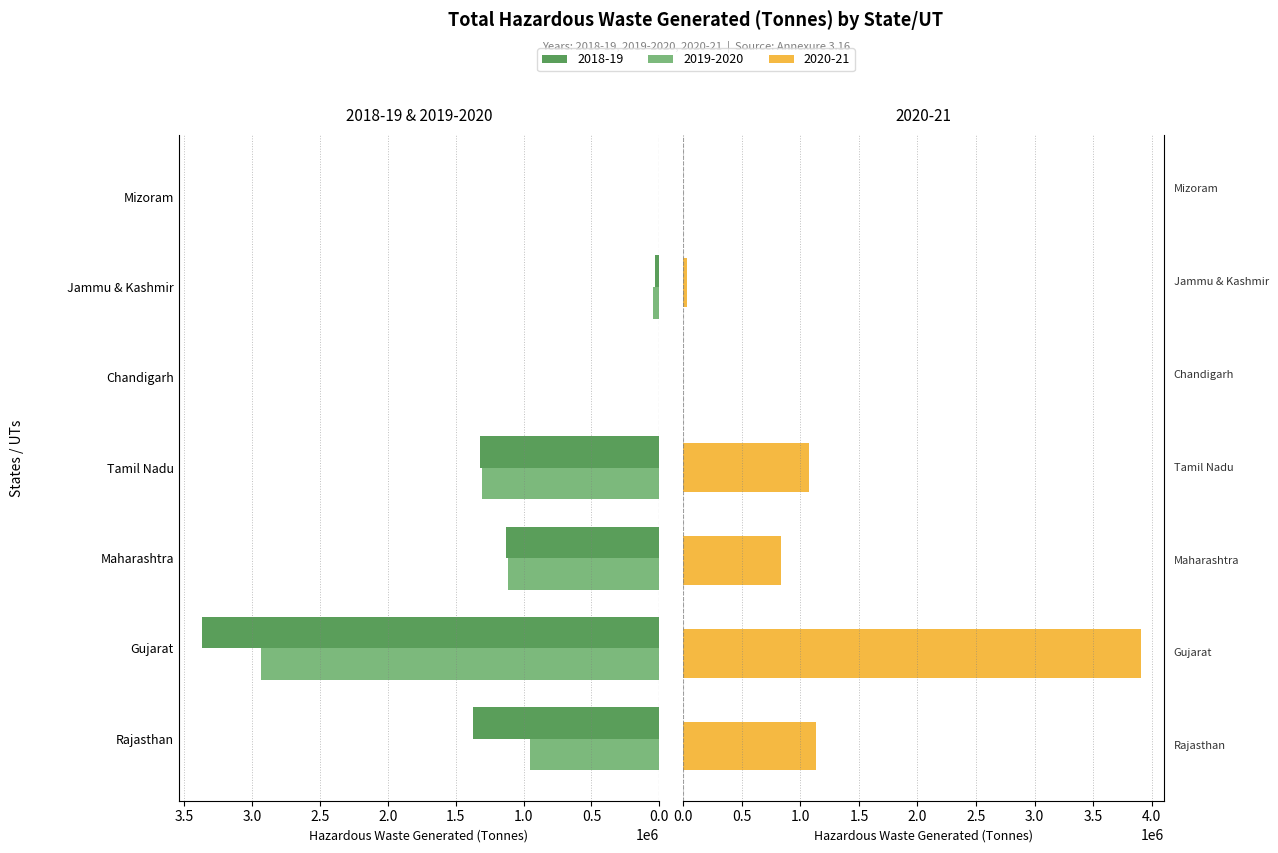

Where does the 2020-21 series first go above 837488?

Rajasthan